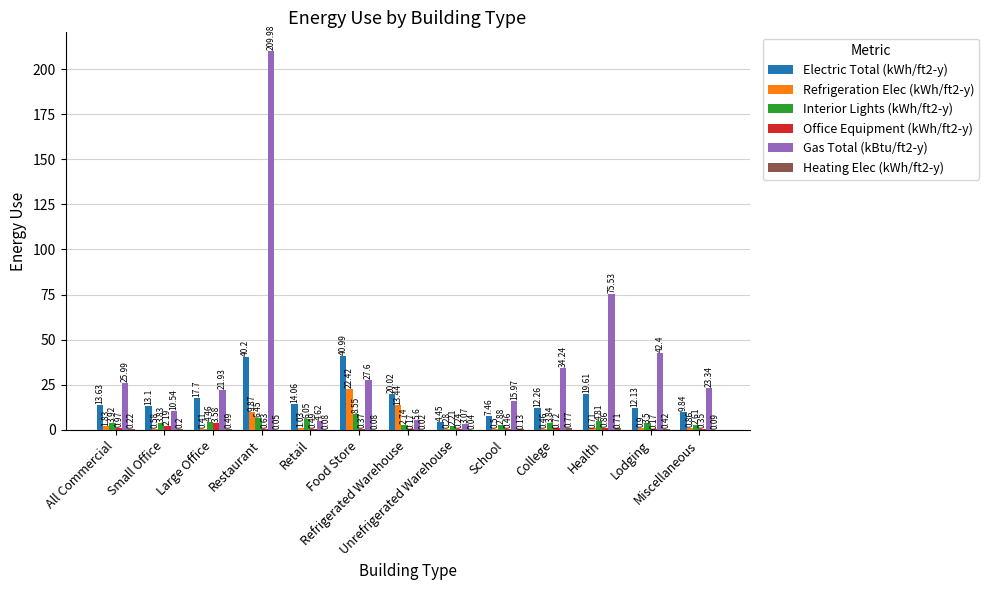

Which series has the largest total across all categories?

Gas Total (kBtu/ft2-y)